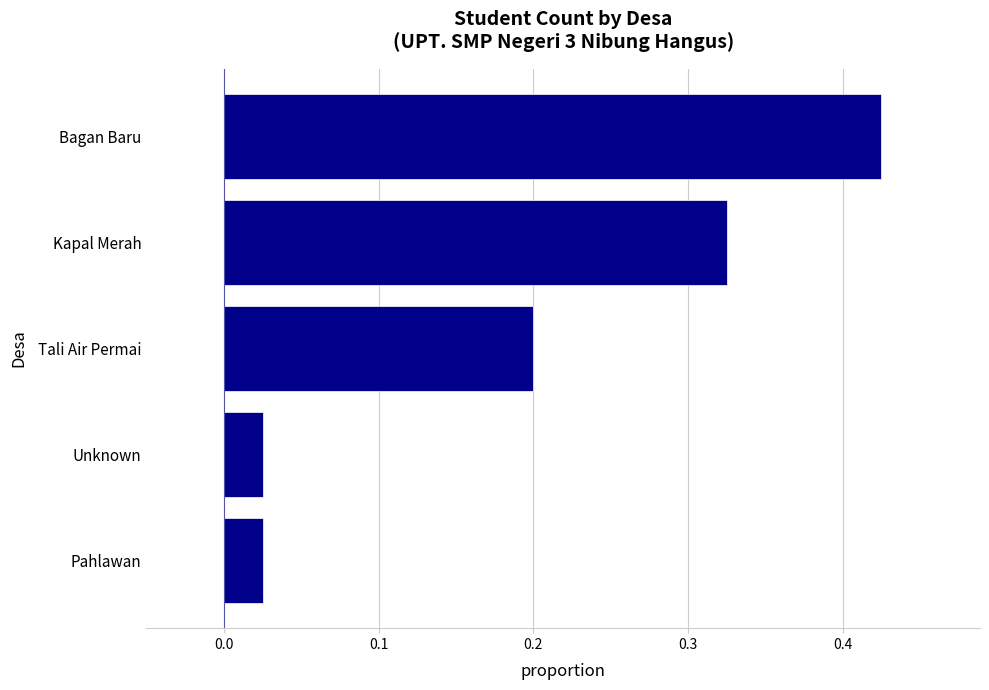

Which category has the highest value across all series?

Bagan Baru